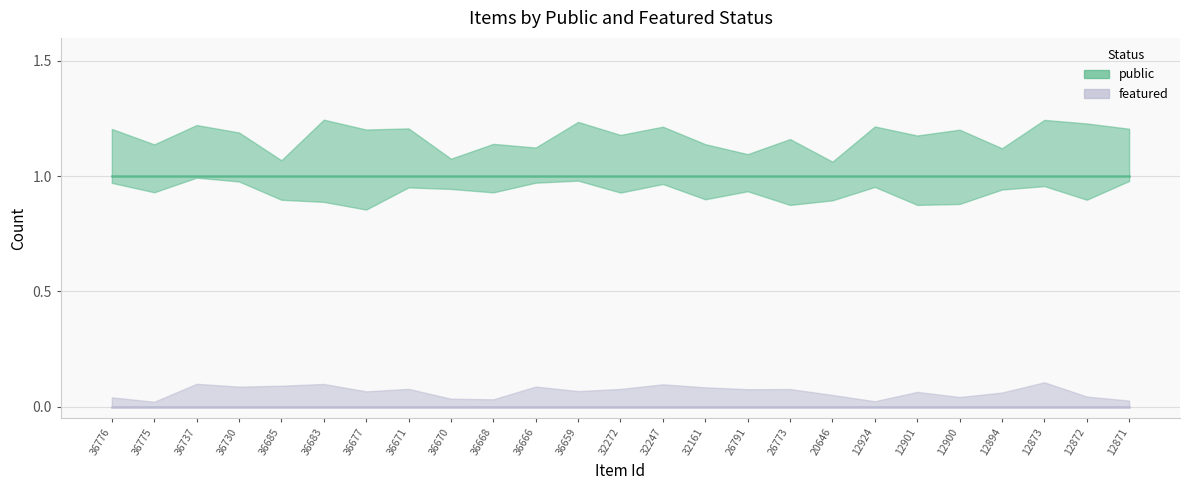

True or false: featured and public intersect in this chart.

False